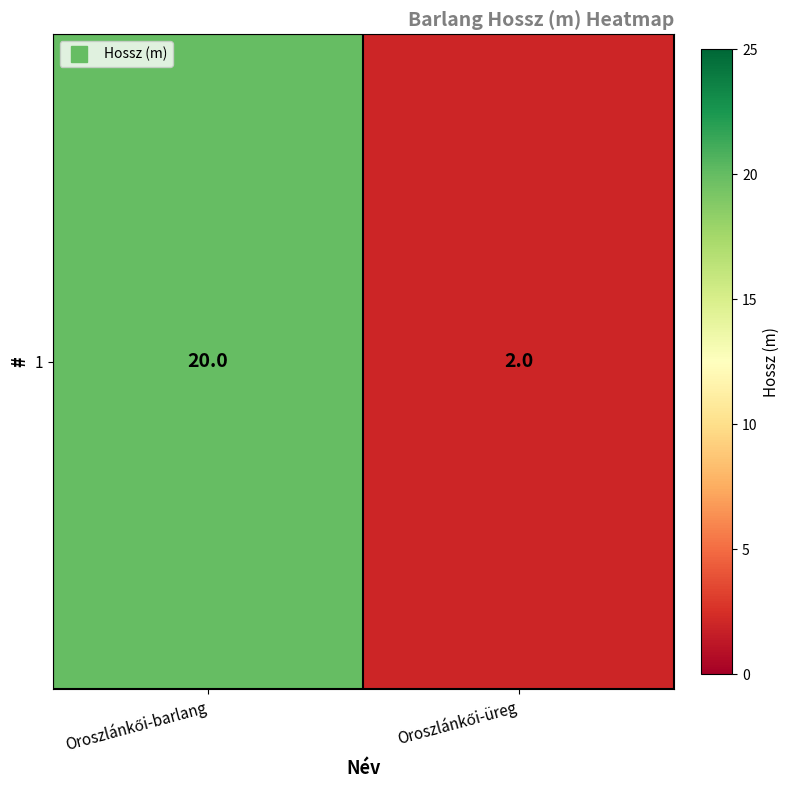

What is the sum of the values at Oroszlánkői-barlang and Oroszlánkői-üreg?

22